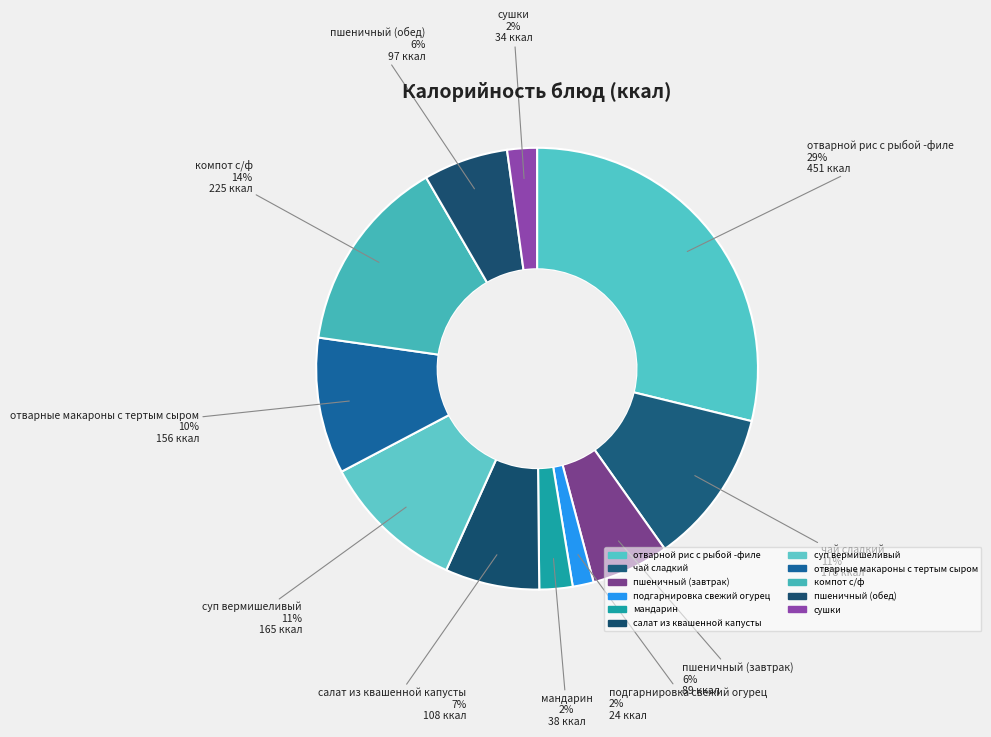

Rank the categories by value from lowest to highest.

подгарнировка свежий огурец, сушки, мандарин, пшеничный (завтрак), пшеничный (обед), салат из квашенной капусты, отварные макароны с тертым сыром, суп вермишеливый, чай сладкий, компот с/ф, отварной рис с рыбой -филе